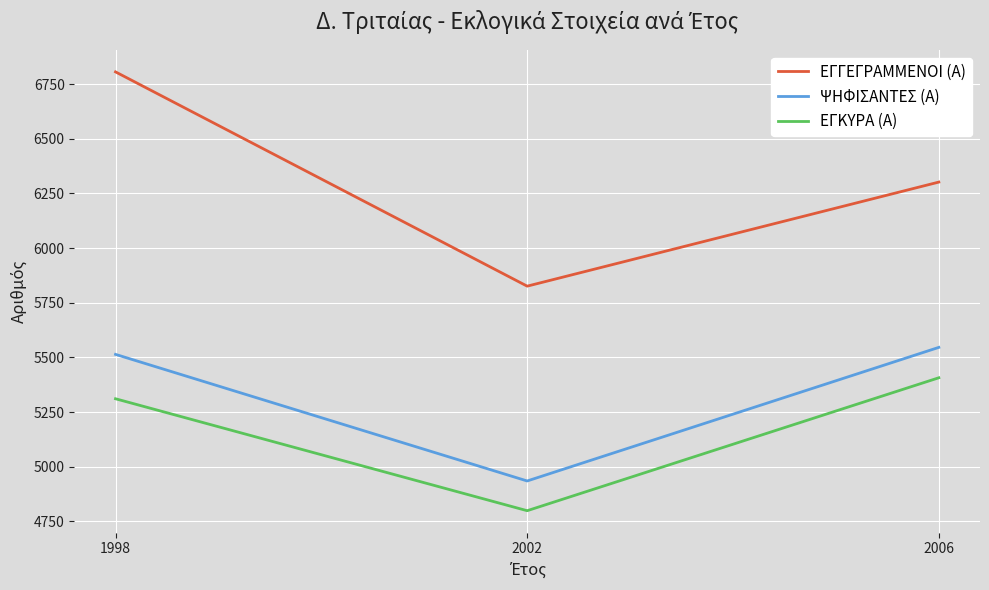

Reading left to right, transcribe all the data shown in this chart.

ΕΓΓΕΓΡΑΜΜΕΝΟΙ (Α): 6806	5826	6302
ΨΗΦΙΣΑΝΤΕΣ (Α): 5514	4935	5546
ΕΓΚΥΡΑ (Α): 5311	4799	5407